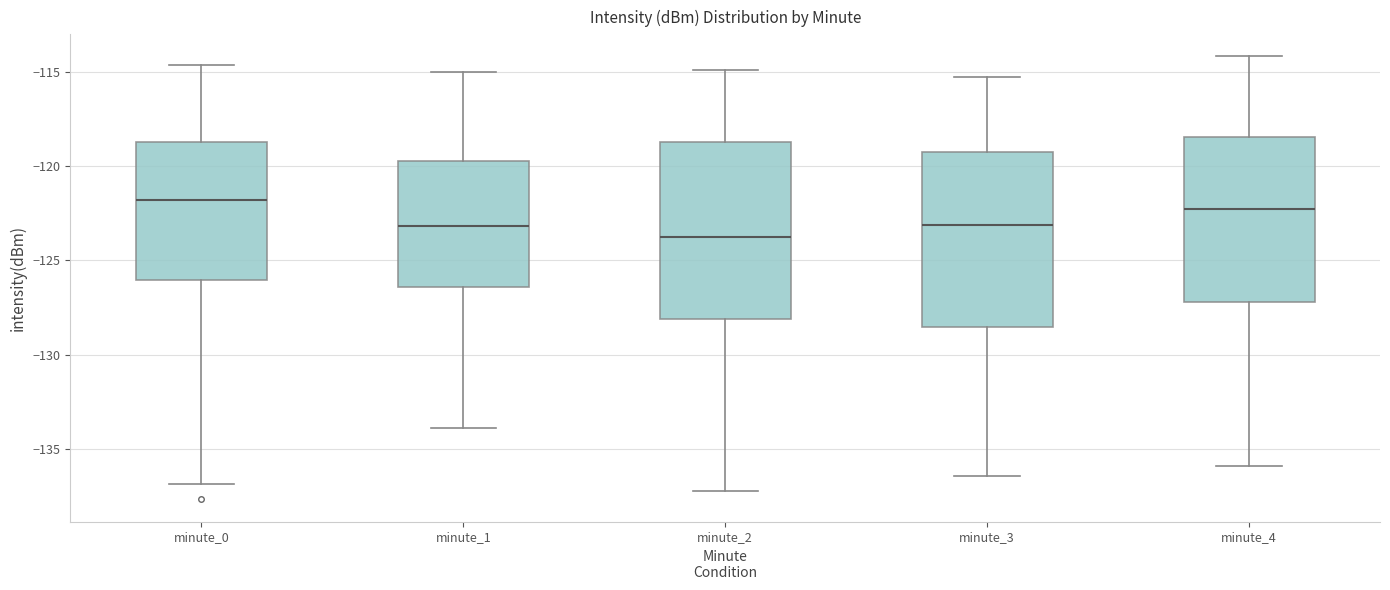

Where is the upper edge of the box for minute_0 on the y-axis? The values are not printed on the chart, so give them approximately, as read against the axis.

-119.0